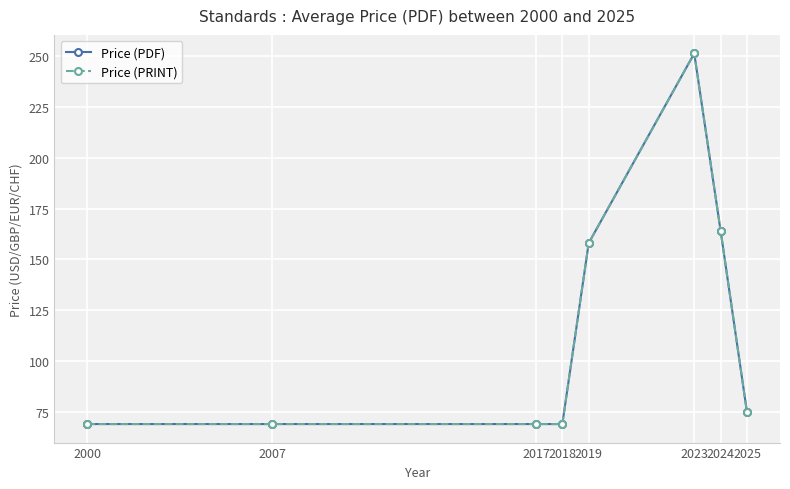

What is the sum of all Price (PDF) values?

924.0